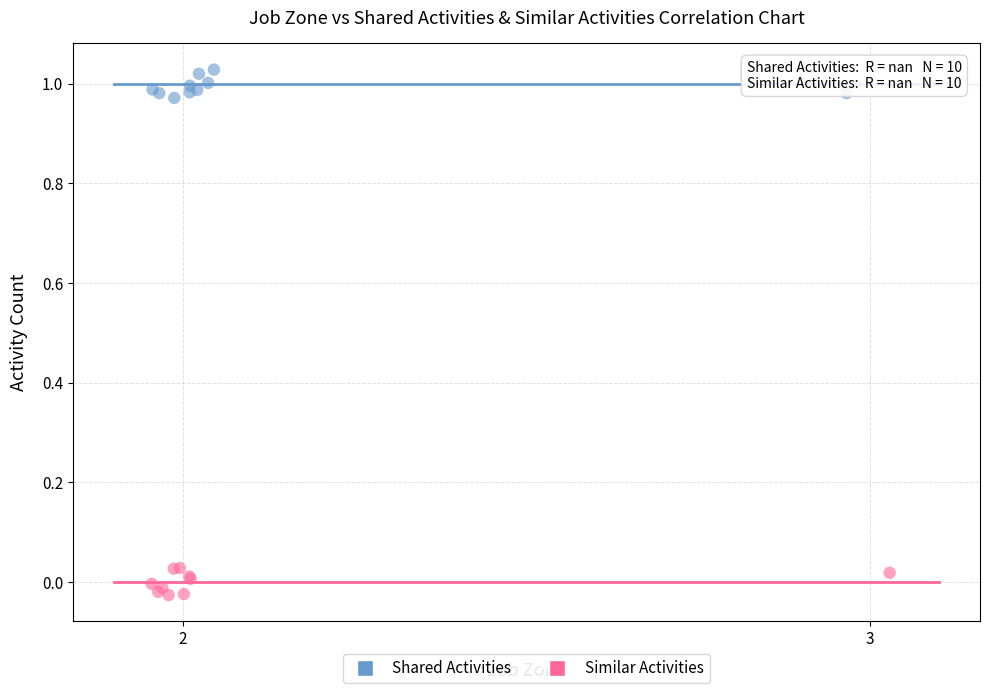

What are all the series names shown in the legend?

Shared Activities, Similar Activities